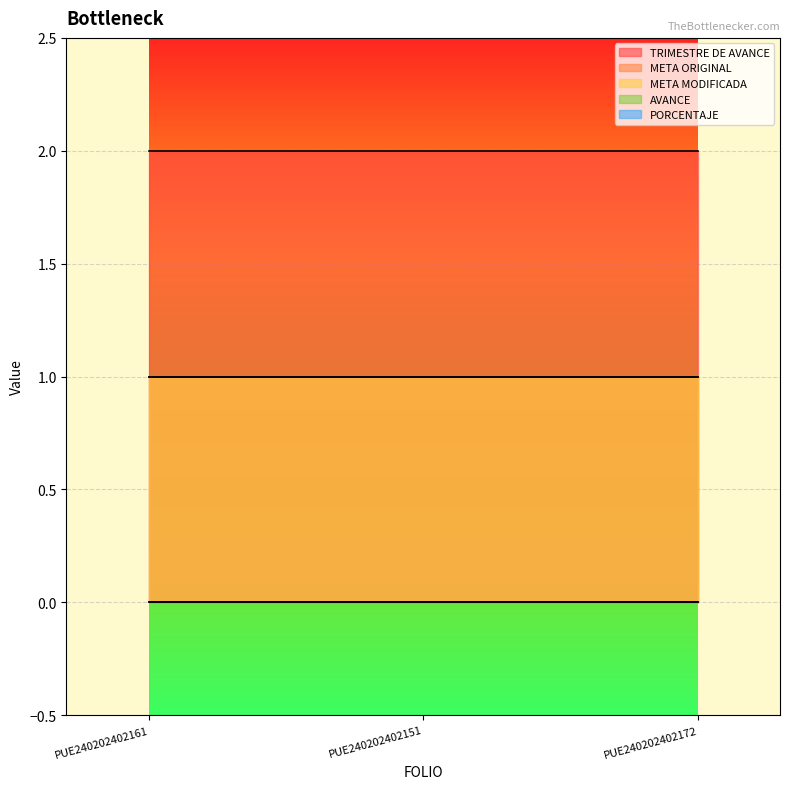

How many series are shown in this chart?

5